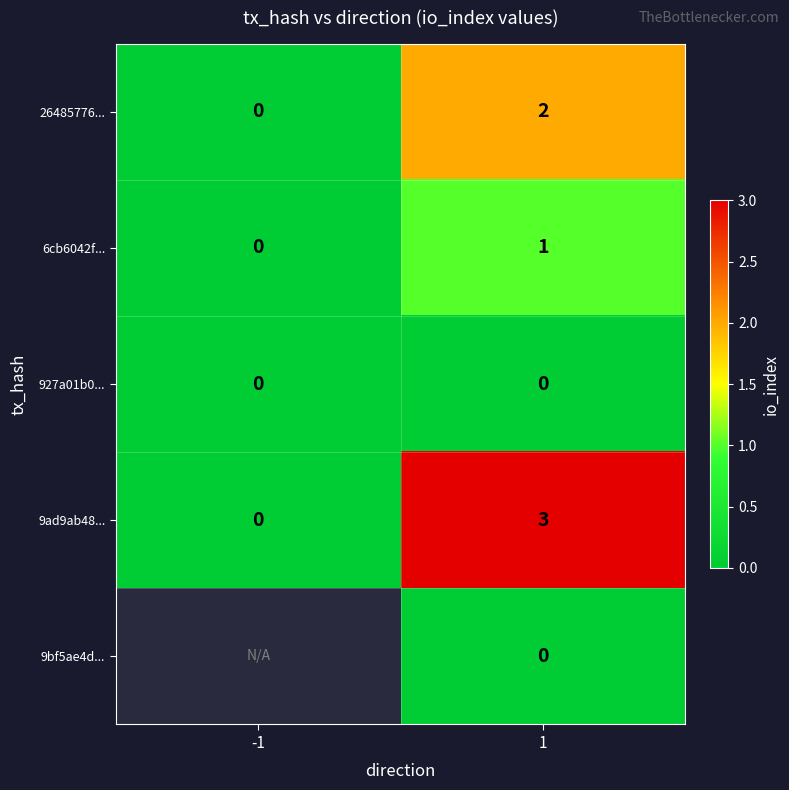

The value of 9ad9ab48... at -1 is -1.9. True or false?

False